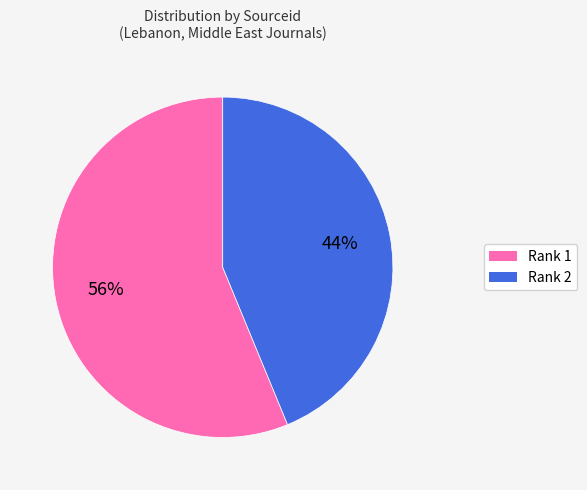

Is there any slice that represents more than half of the pie?

Yes